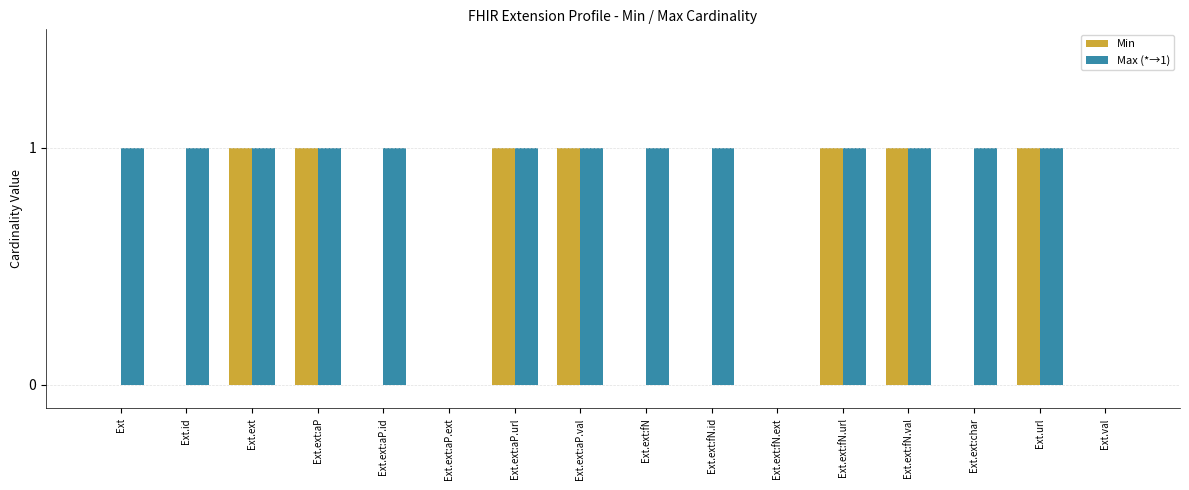

What is the sum of all Min values?

7